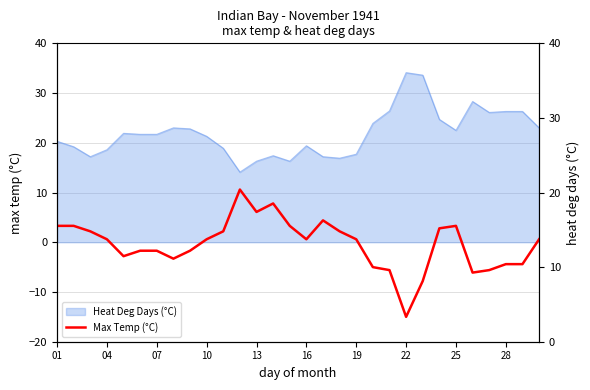

How many values are below zero?

13